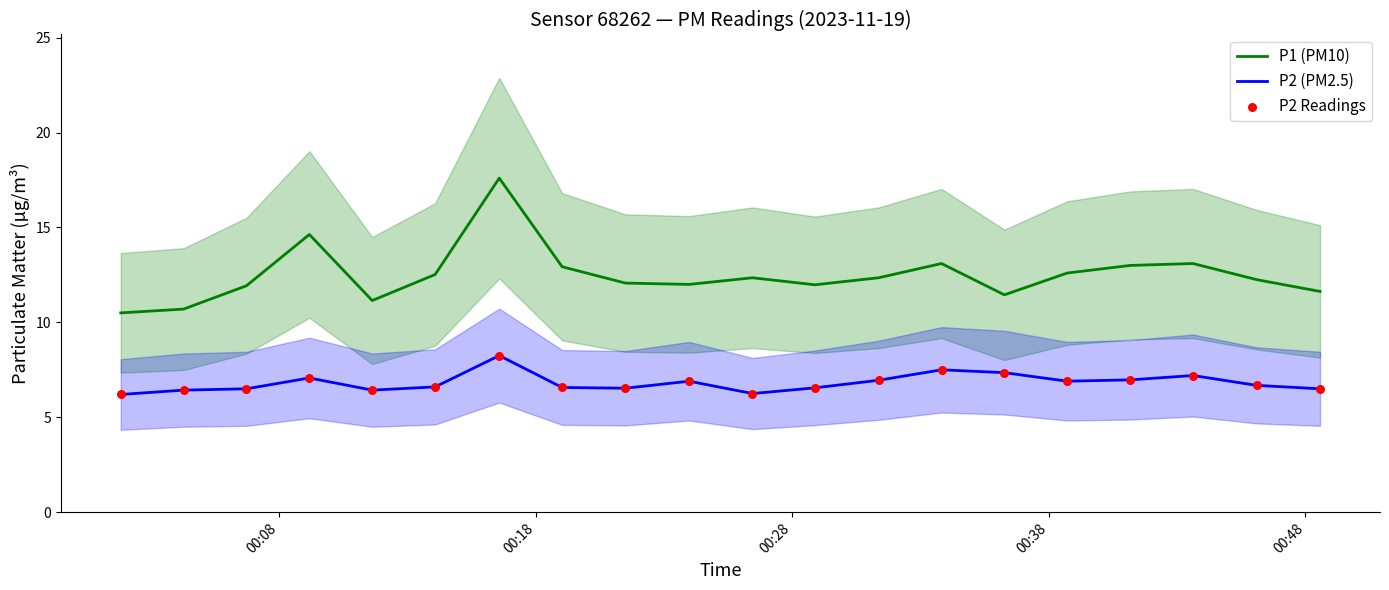

Which series contains the lowest Y value?

P2 (PM2.5)